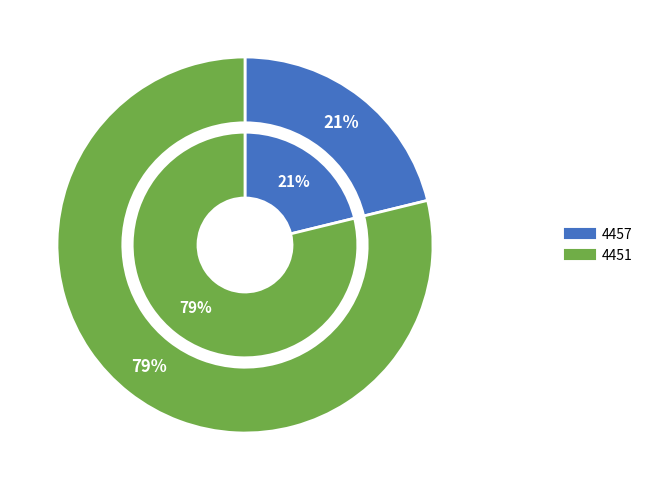

Which category has the biggest portion of the pie?

4451